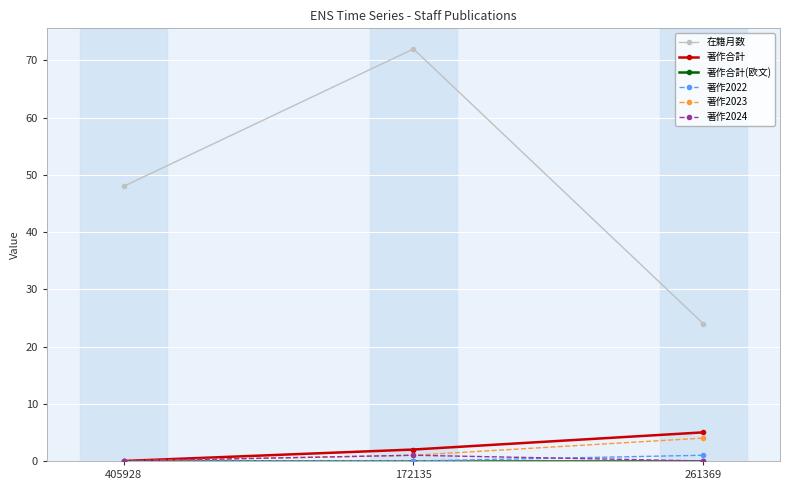

Which label corresponds to the largest value in the chart?

172135